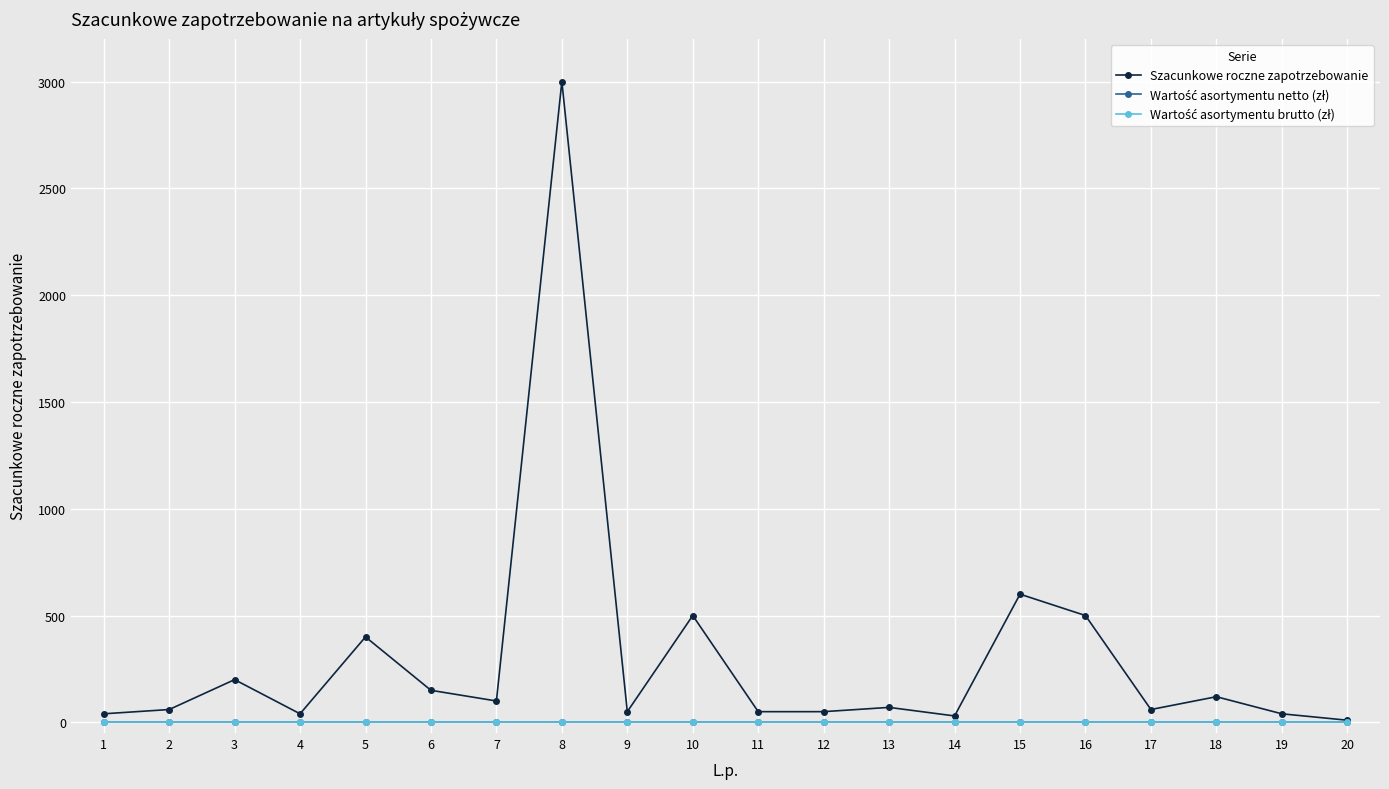

True or false: Szacunkowe roczne zapotrzebowanie and Wartość asortymentu netto (zł) intersect in this chart.

False